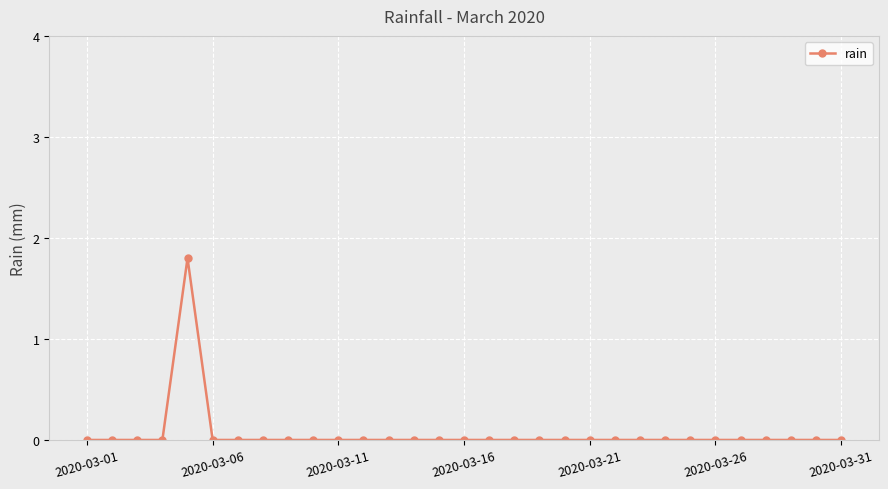

What is the difference between the maximum and minimum values?

1.8